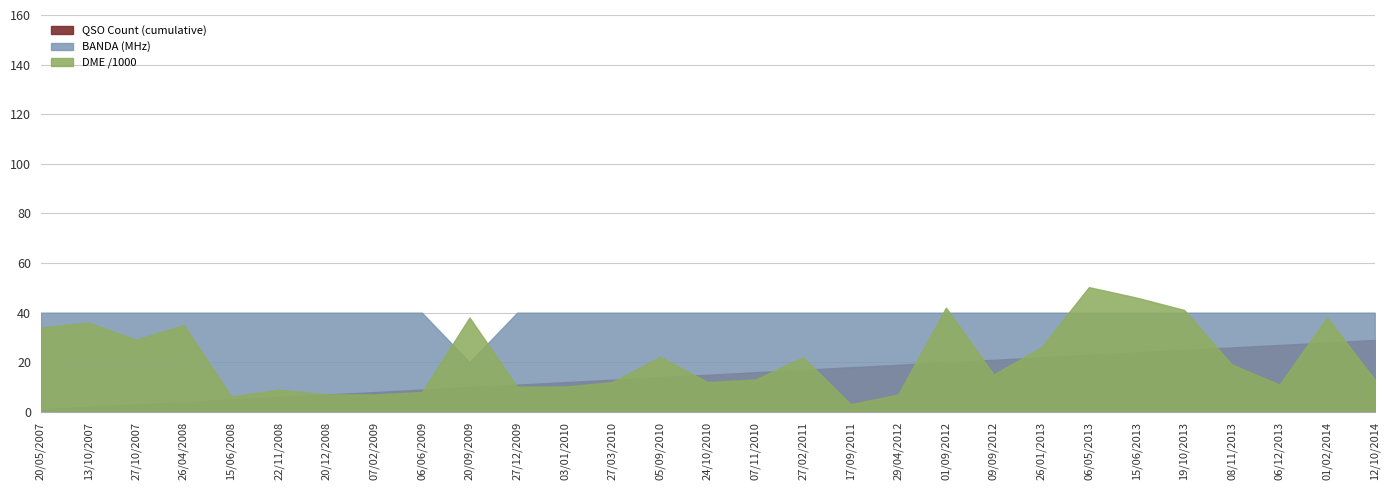

Read the BANDA value at 05/09/2010.

40